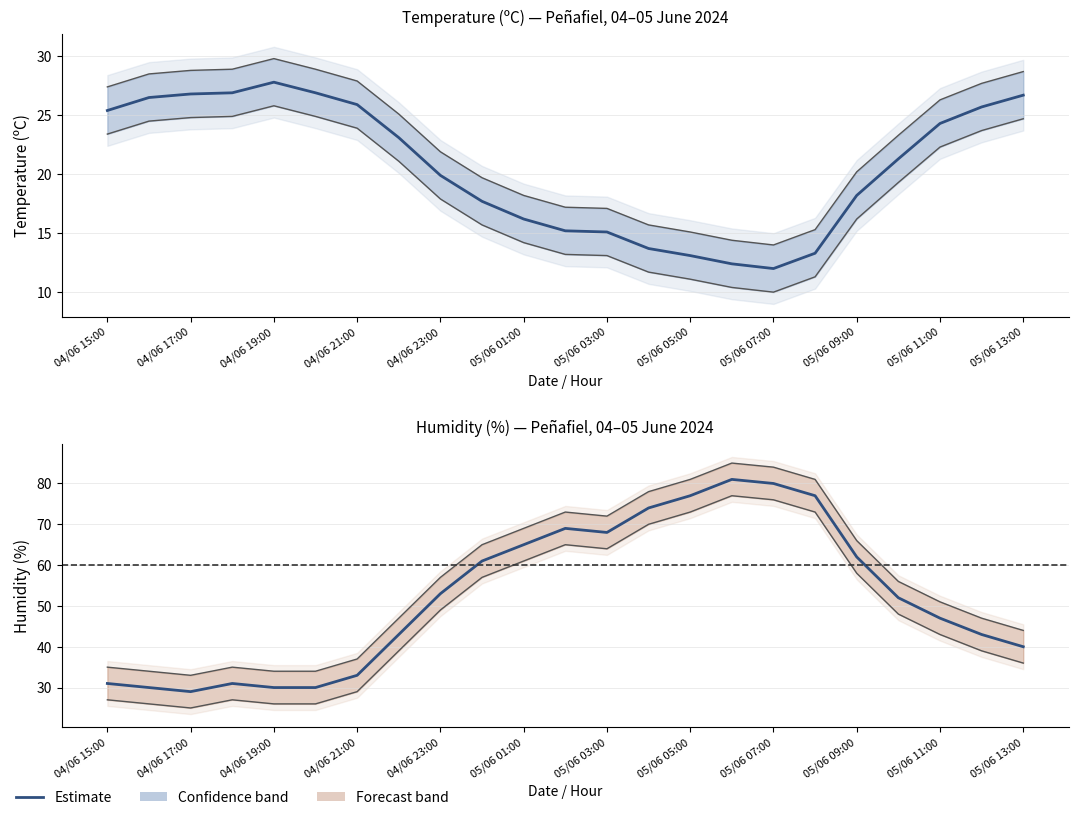

The Humidity (%) series shows 31.6 at 05/06 09:00. True or false?

False